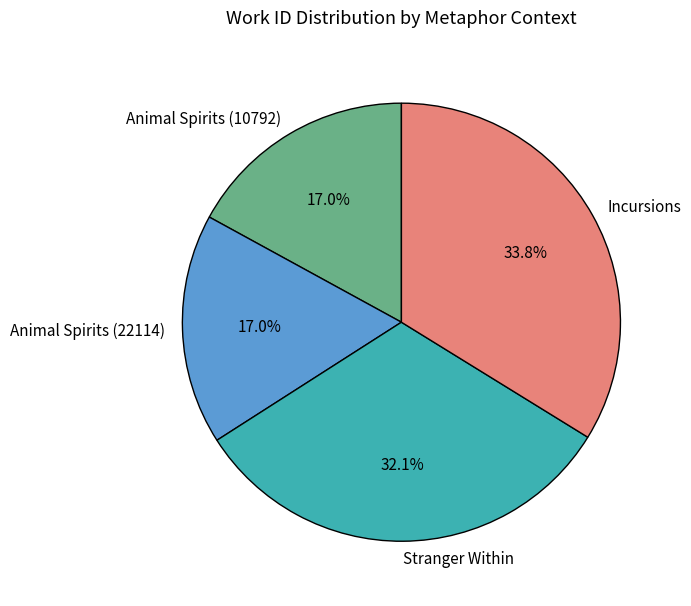

To the nearest percent, what is the average slice percentage?

25%